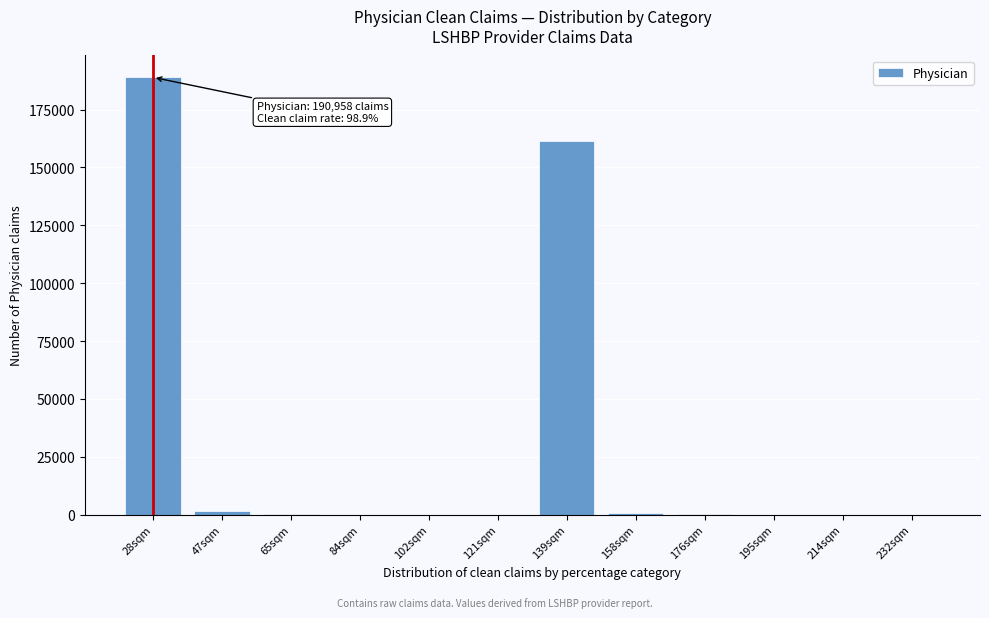

What is the sum of all values?

353293